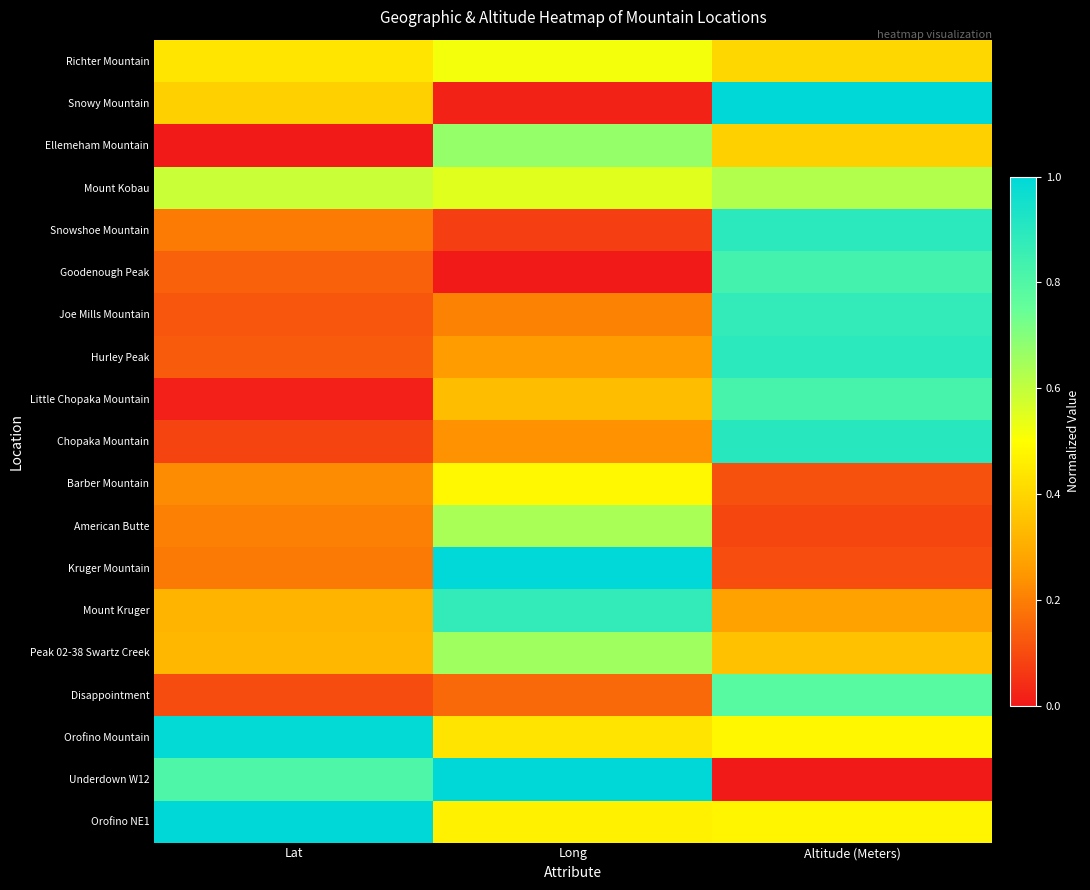

How many series are shown in this chart?

19